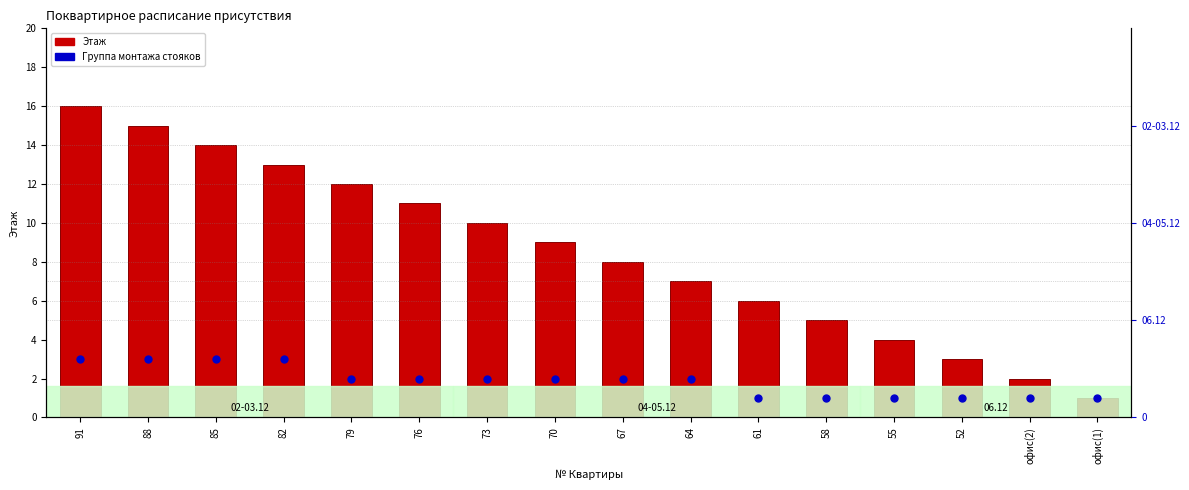

Is the value of Этаж at офис(2) greater than the value of Группа монтажа стояков at 73?

No